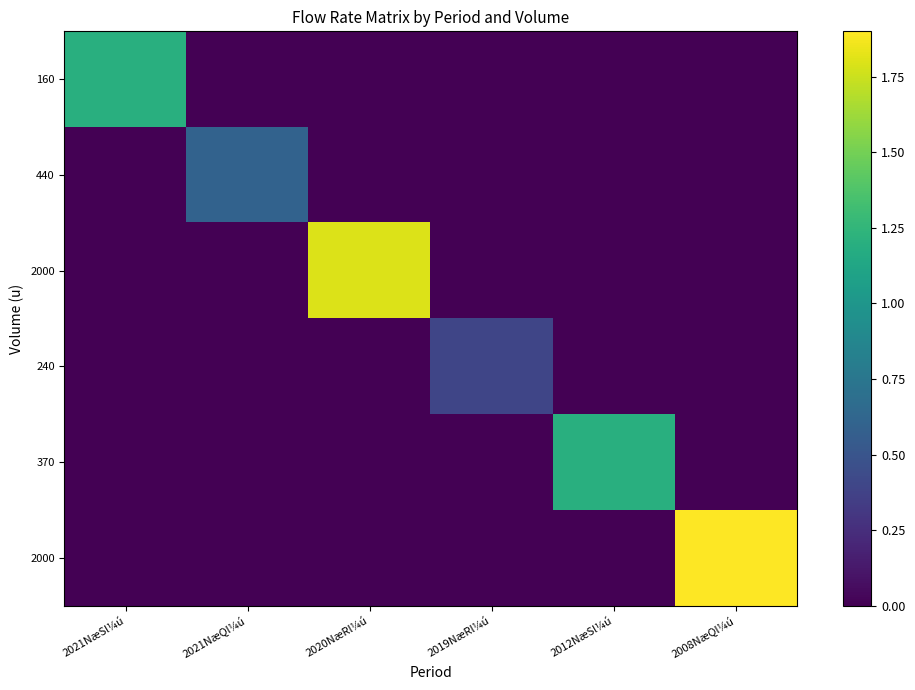

What is the maximum value shown in the chart?

1.9